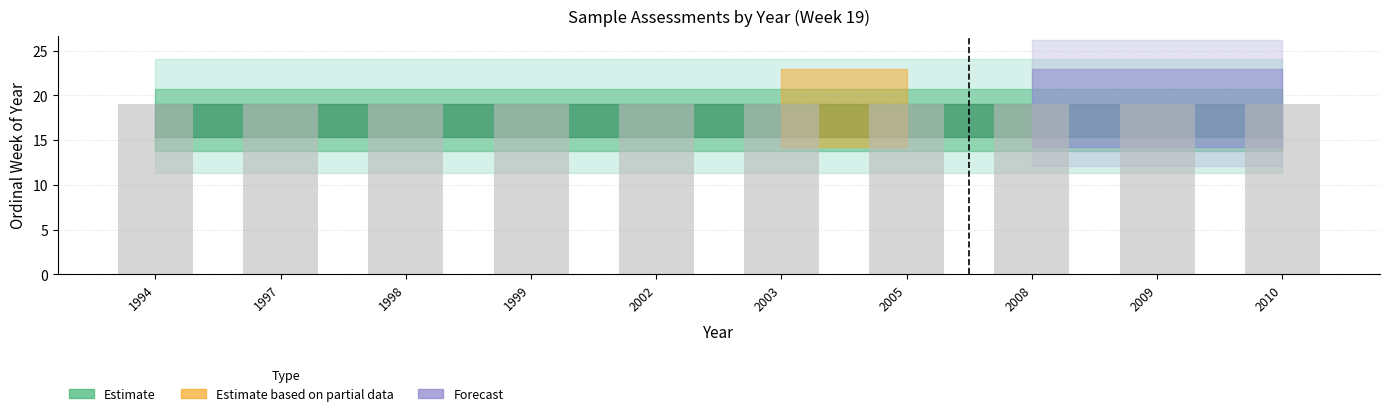

The chart shows a value of 1997 at 1997. True or false?

True